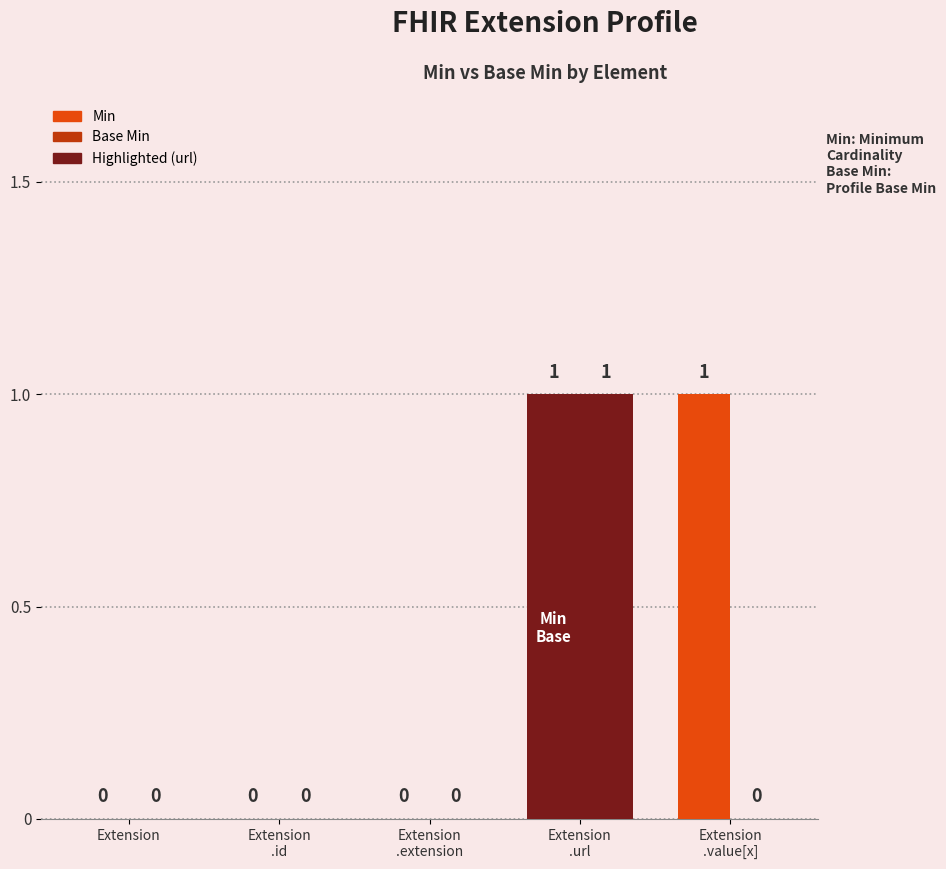

What is the difference between the maximum and second lowest values in the Min series?

1